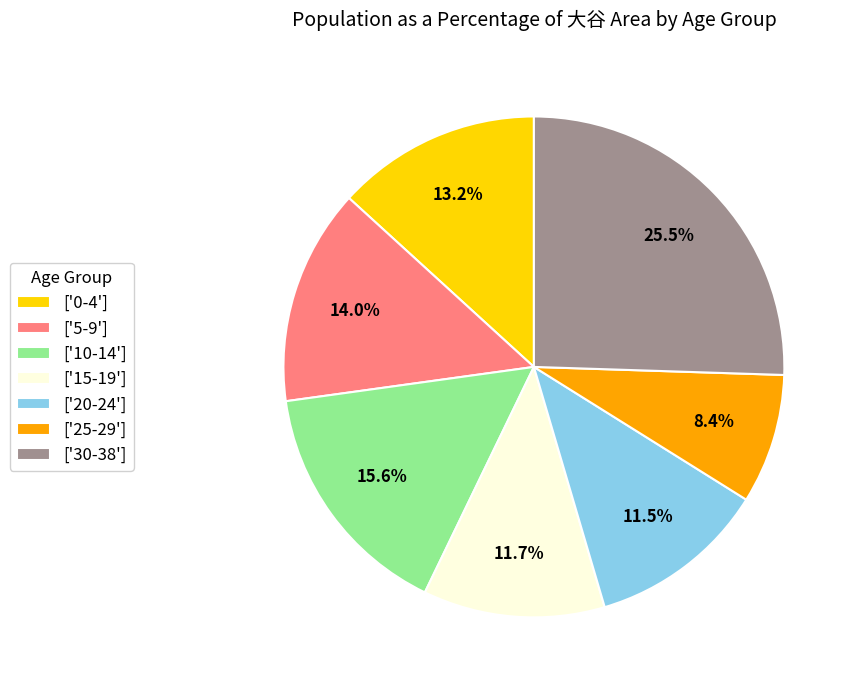

Which category has the biggest portion of the pie?

['30-38']